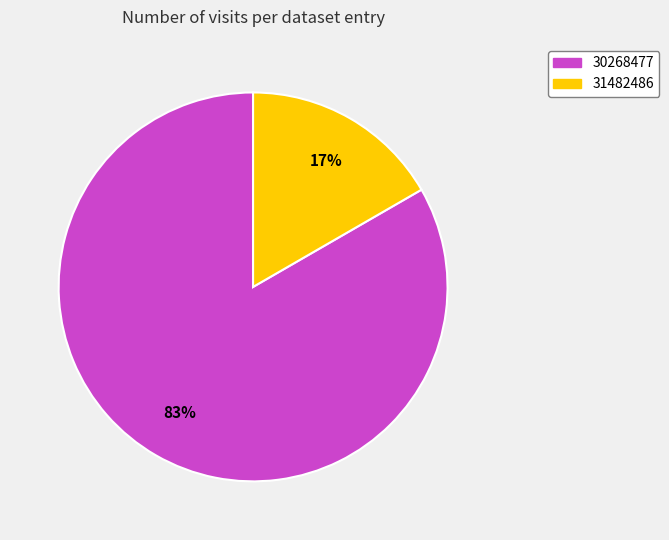

Combined, do 30268477 and 31482486 account for over 50%?

Yes